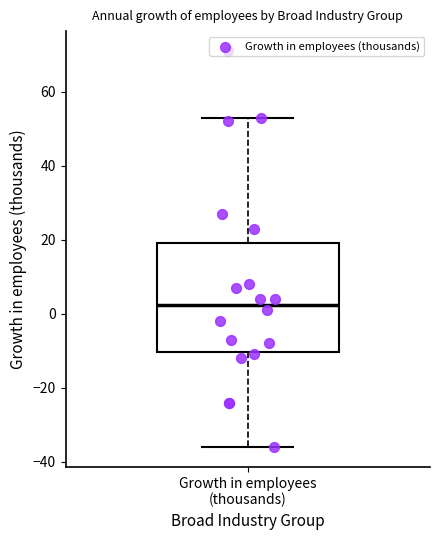

Transcribe this box plot: give where the median line is, the range the box spans, and where the two whiskers end, as read against the y-axis. The values are not printed on the chart, so give them approximately, as read against the axis.

median 2, box -10 to 20, whiskers -36 to 54